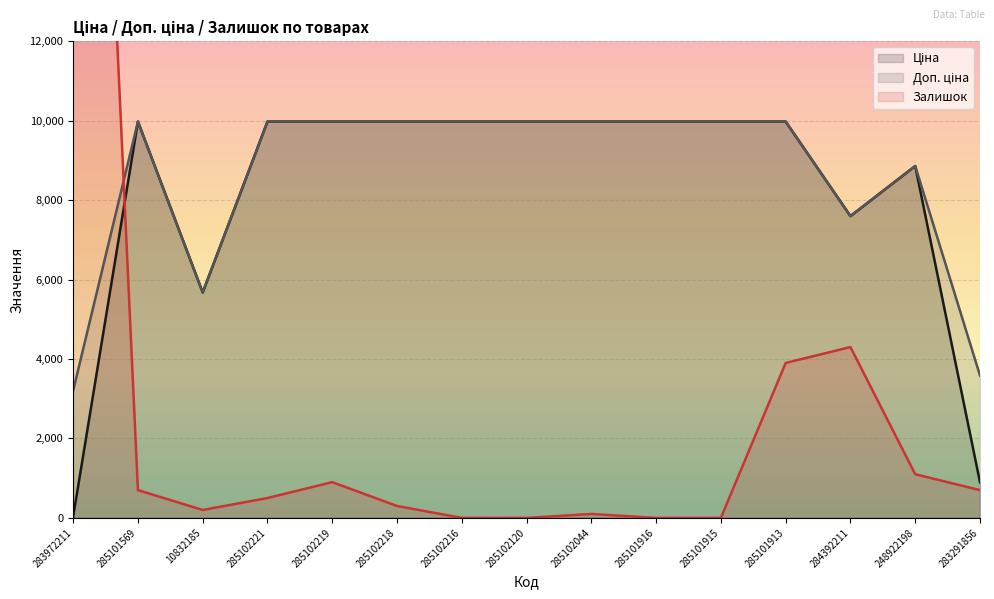

Where is the first local maximum for Ціна?

285101569